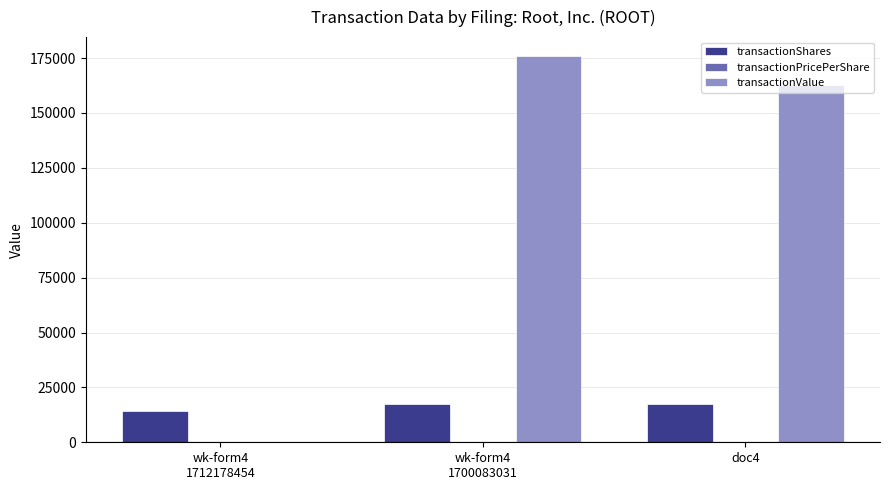

Which series changed the most between wk-form4
1700083031 and doc4?

transactionValue